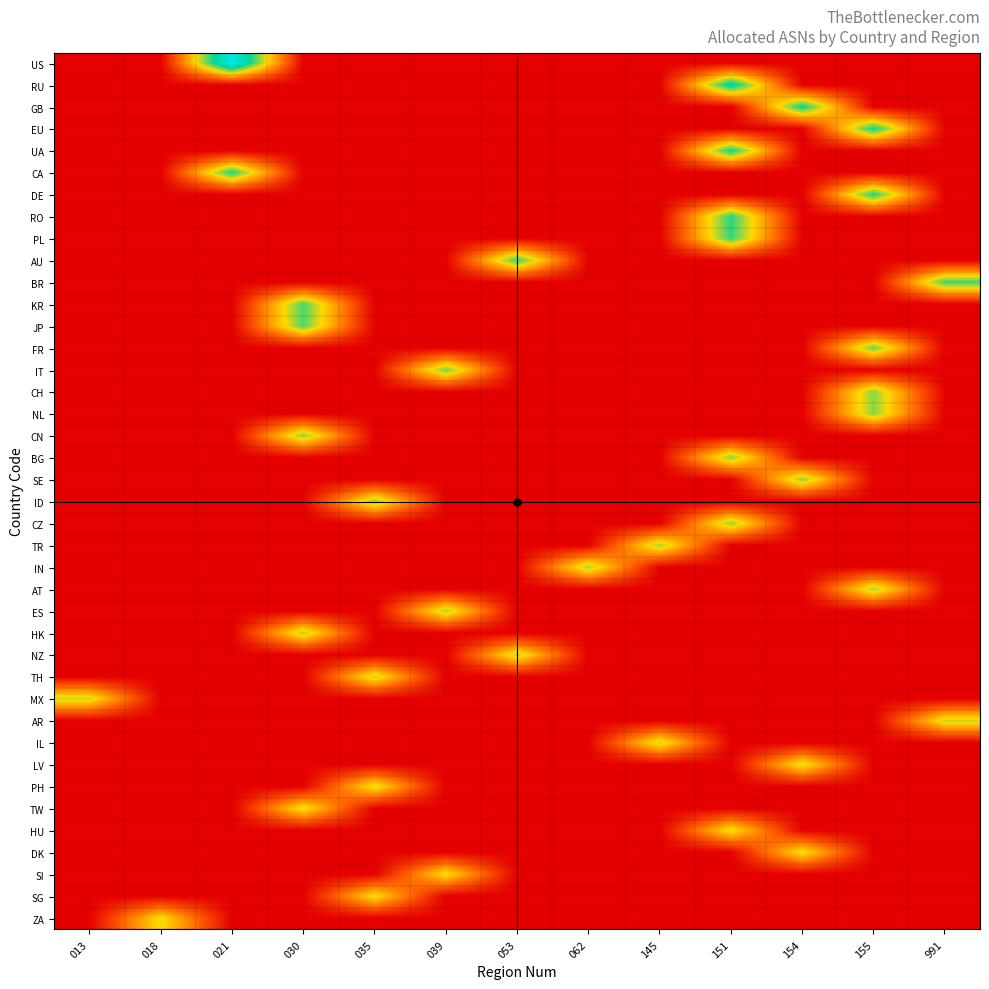

Between 035 and 021, which is larger?

021